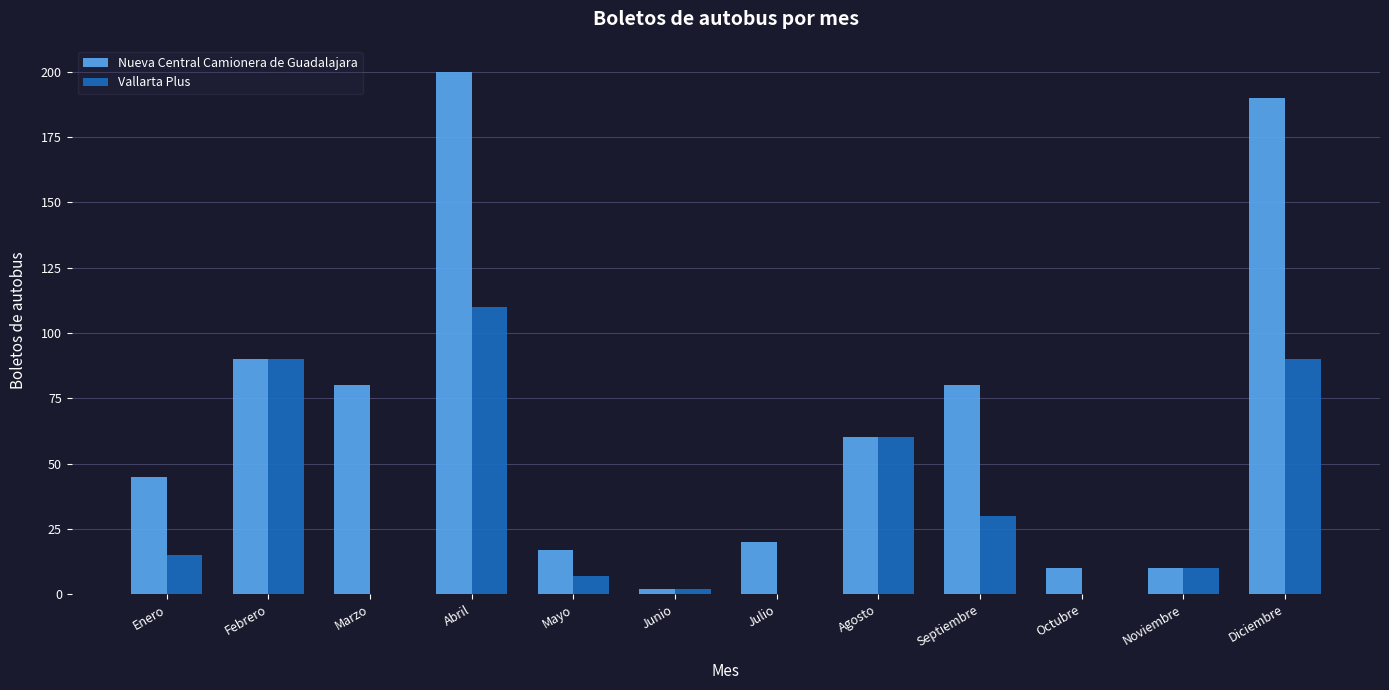

What is the sum of the Vallarta Plus values at Abril and Febrero?

200